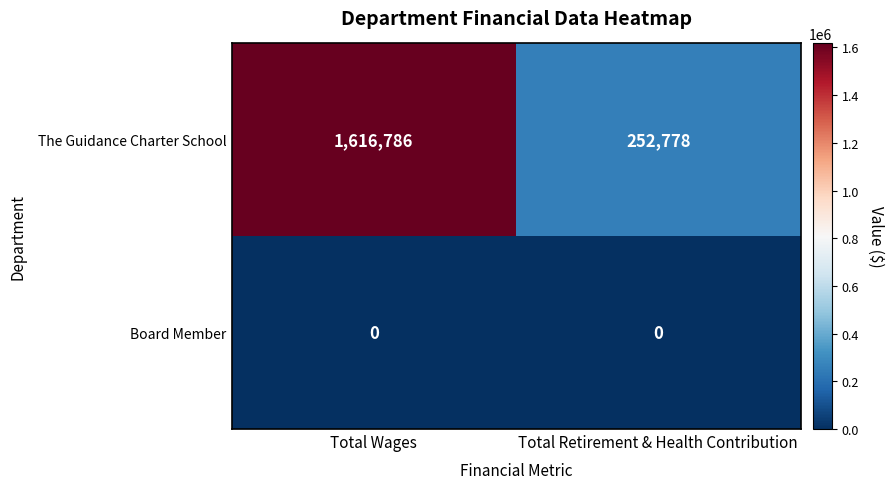

What is the sum of all The Guidance Charter School values?

1869564